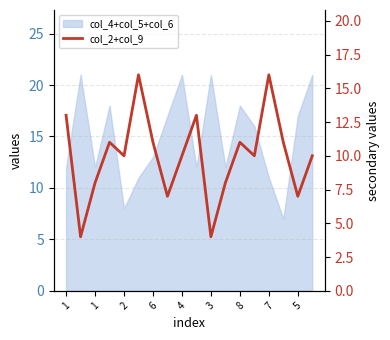

Reading right to left, transcribe all the data shown in this chart.

10	7	11	16	10	11	8	4	13	10	7	11	16	10	11	8	4	13